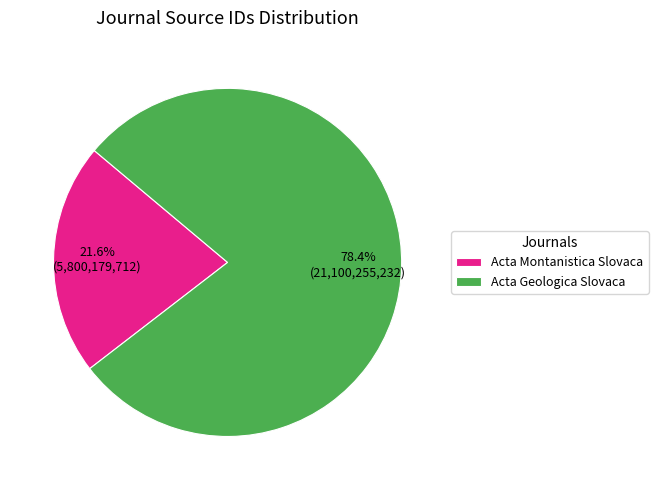

To the nearest percent, what portion does Acta Geologica Slovaca represent?

78%